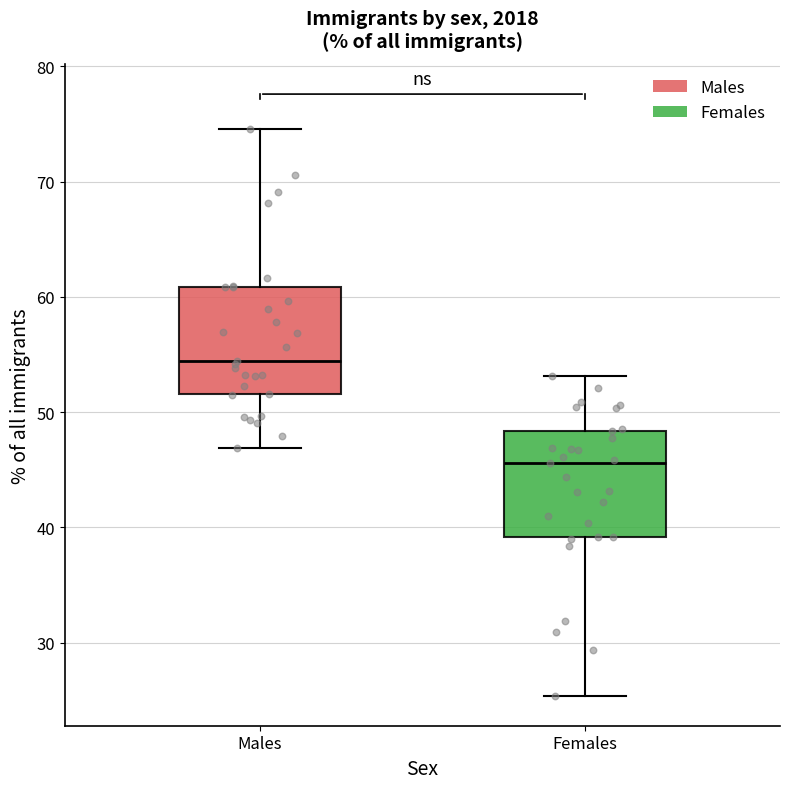

Reading left to right, read every box against the y-axis: the position of its median line, the range the box covers, and the ends of its whiskers. The values are not printed on the chart, so give them approximately, as read against the axis.

Males: median 54, box 52 to 61, whiskers 47 to 75
Females: median 46, box 39 to 48, whiskers 25 to 53